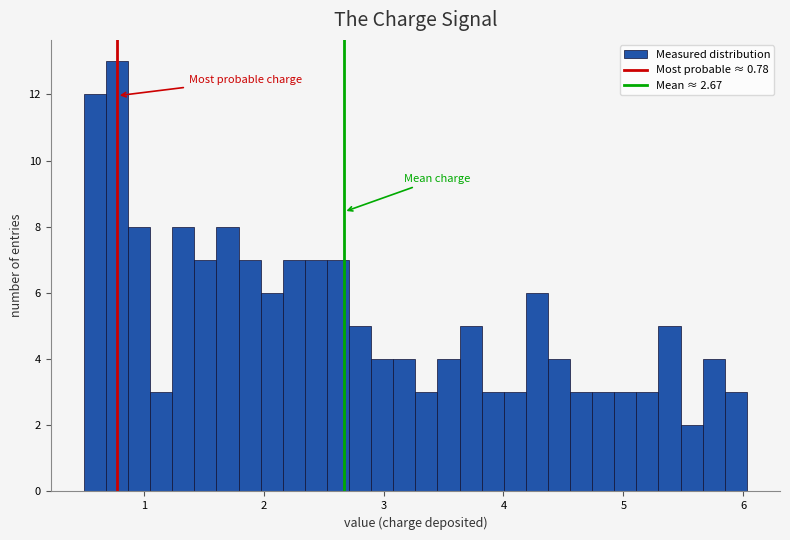

Read against the x-axis, roughly where is the centre of the tallest bar?

0.8